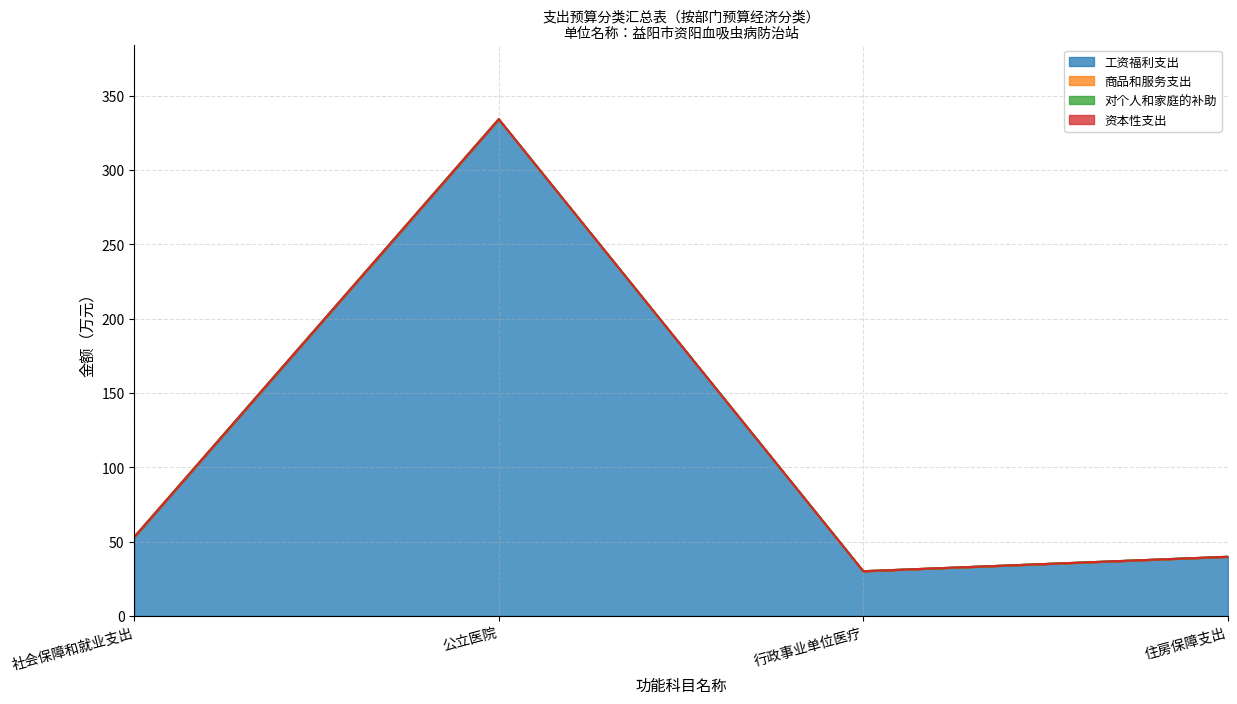

What is the spread (max minus min) of values at 公立医院?

334.2